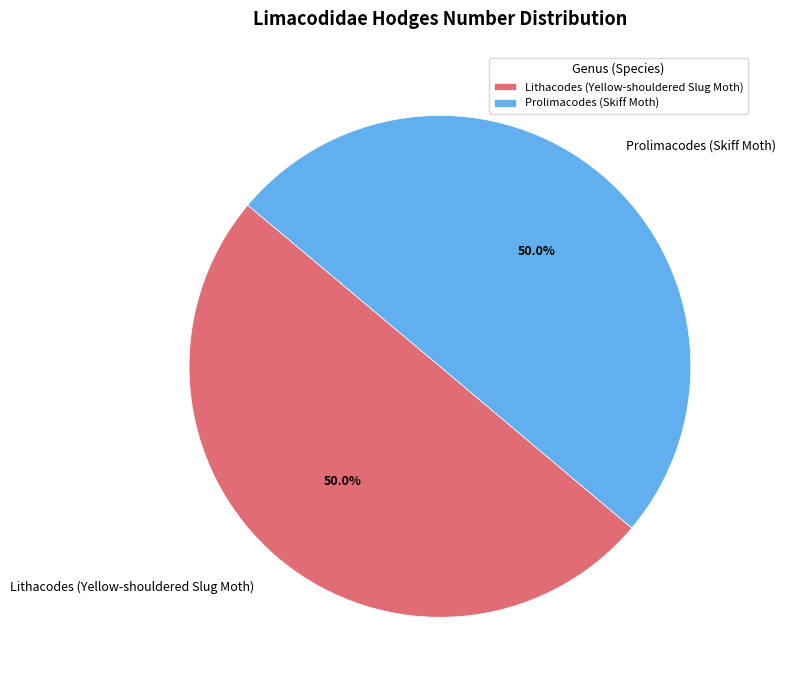

Count the number of slices in the pie.

2